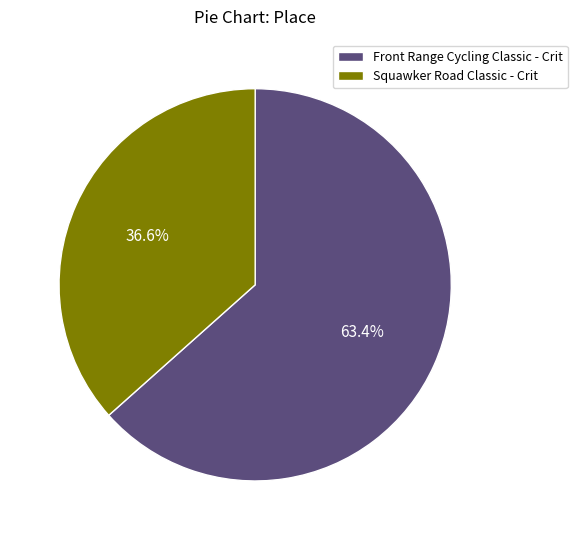

What is the largest slice in the pie chart?

Front Range Cycling Classic - Crit